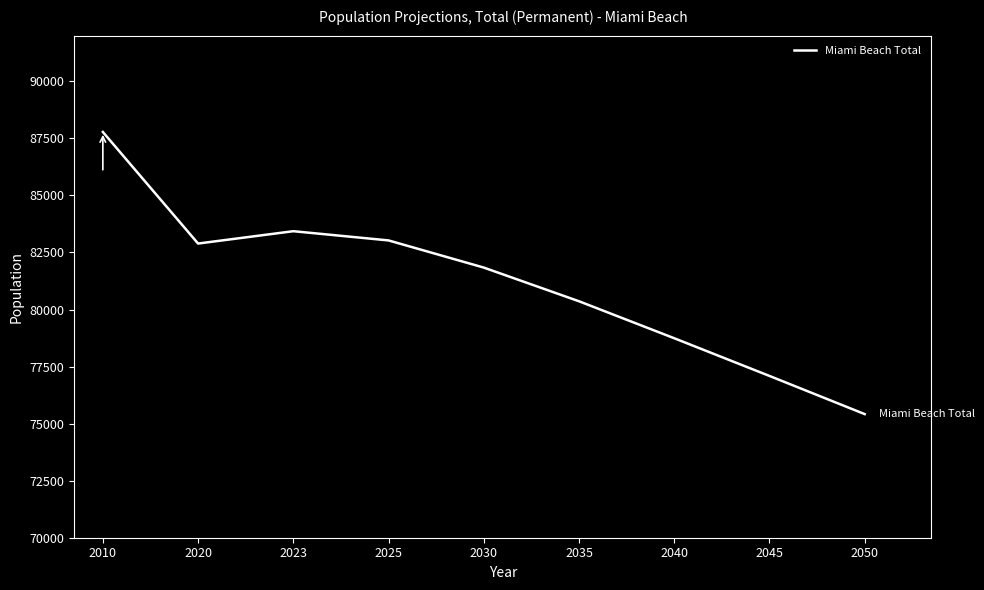

Reading left to right, what are all the values shown in this chart?

87779	82890	83431	83027	81837	80361	78741	77089	75417